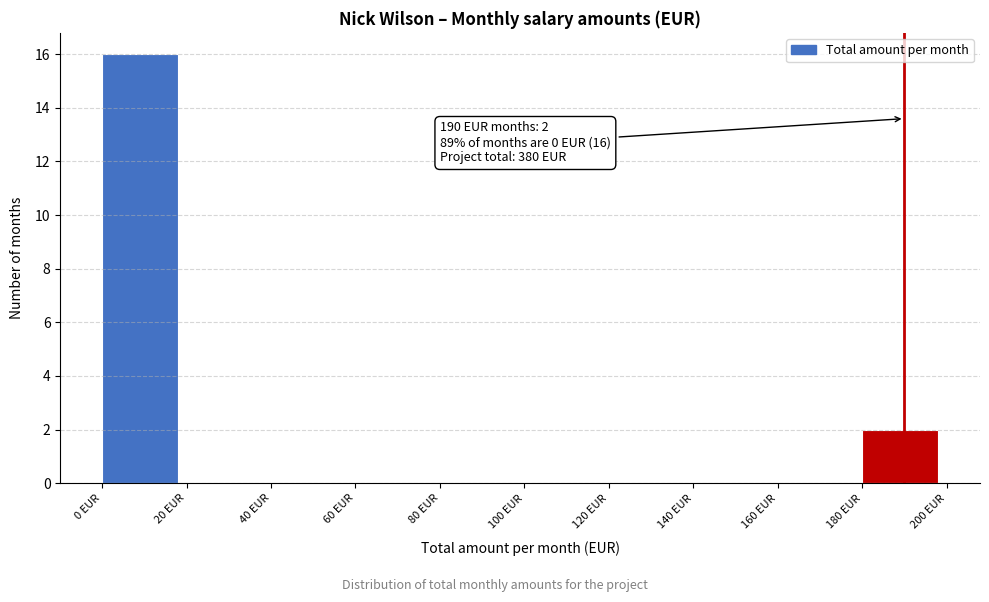

Which range on the x-axis has the tallest bar?

0 to 20